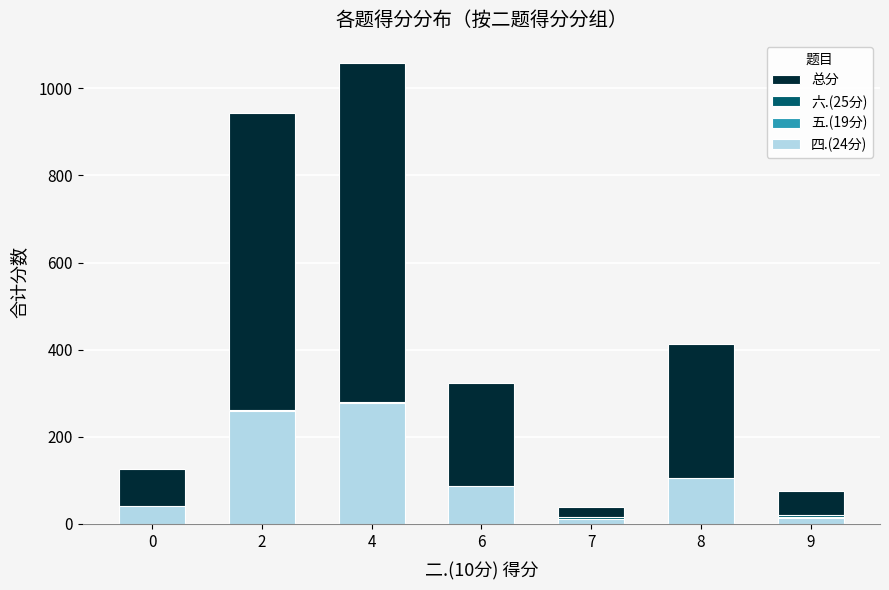

What is the value of the 六.(25分) bar at the 6th from the left?

98